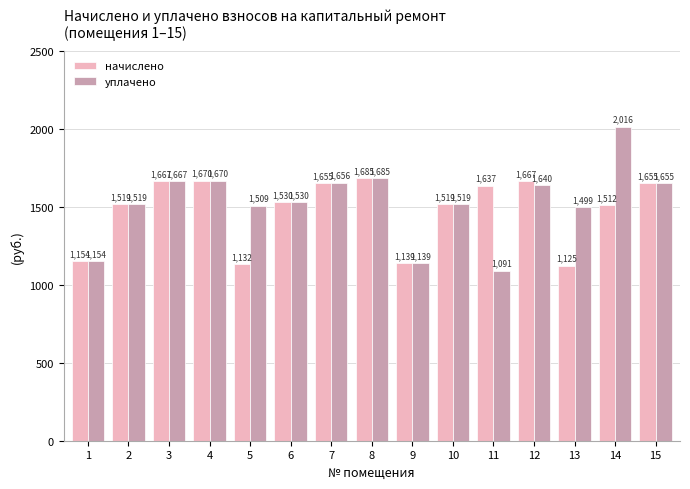

Does the chart contain any negative values?

No